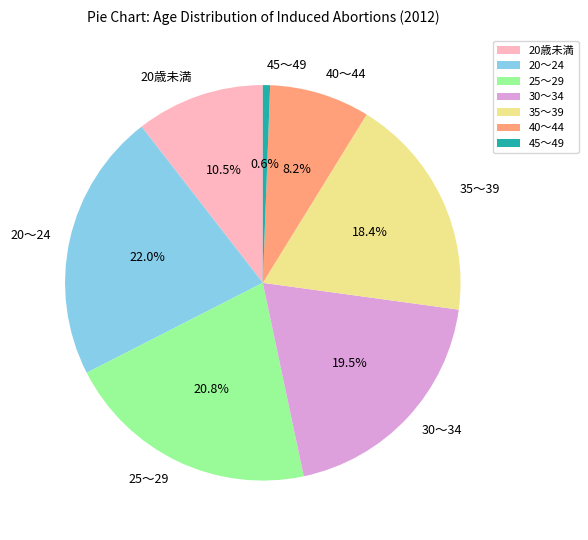

What percentage is NOT represented by 40～44?

91.8%